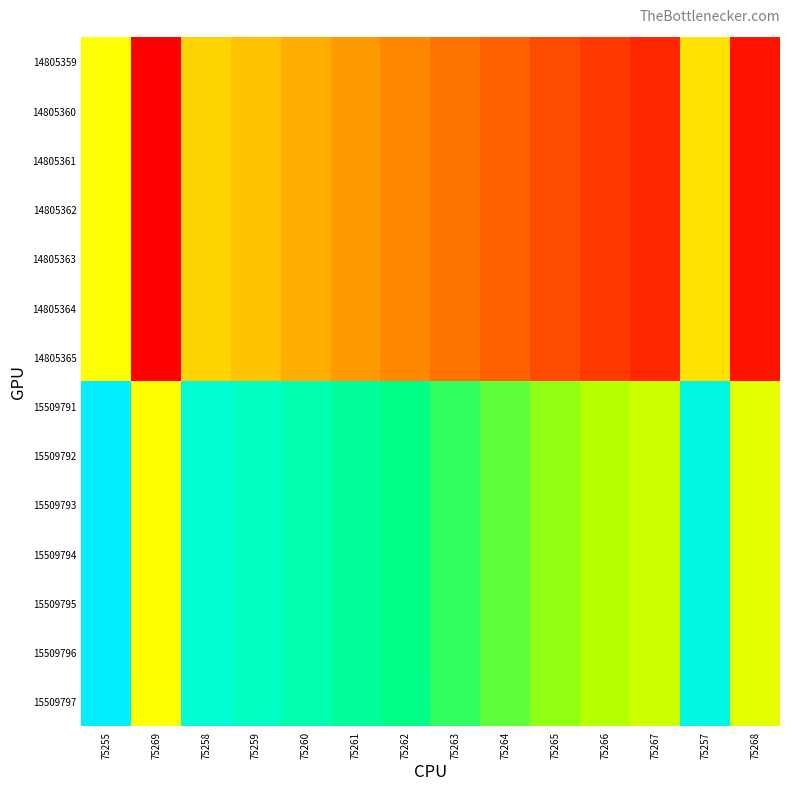

What is the difference between the highest and lowest values at 75266?

100.0